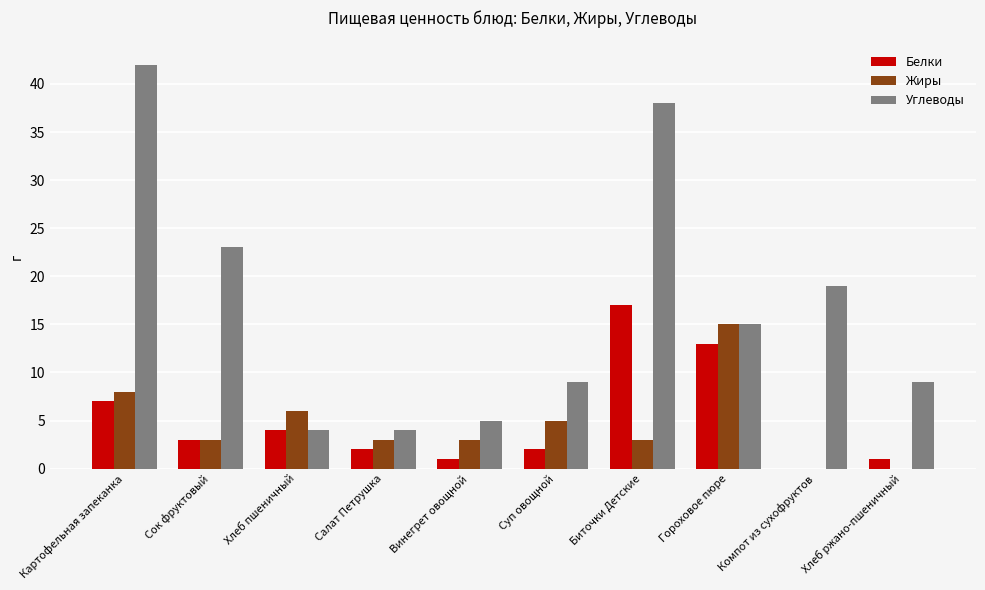

The Жиры series shows 3 at Сок фруктовый. True or false?

True